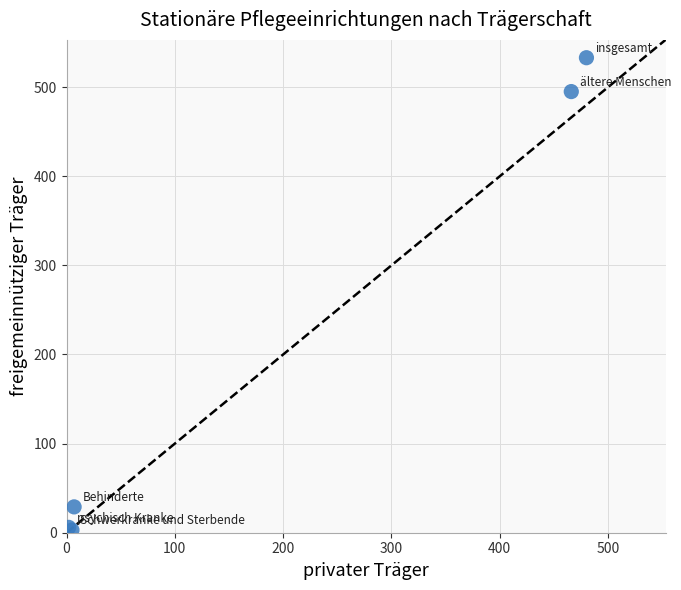

What Y value in the scatter plot is closest to 268?

495